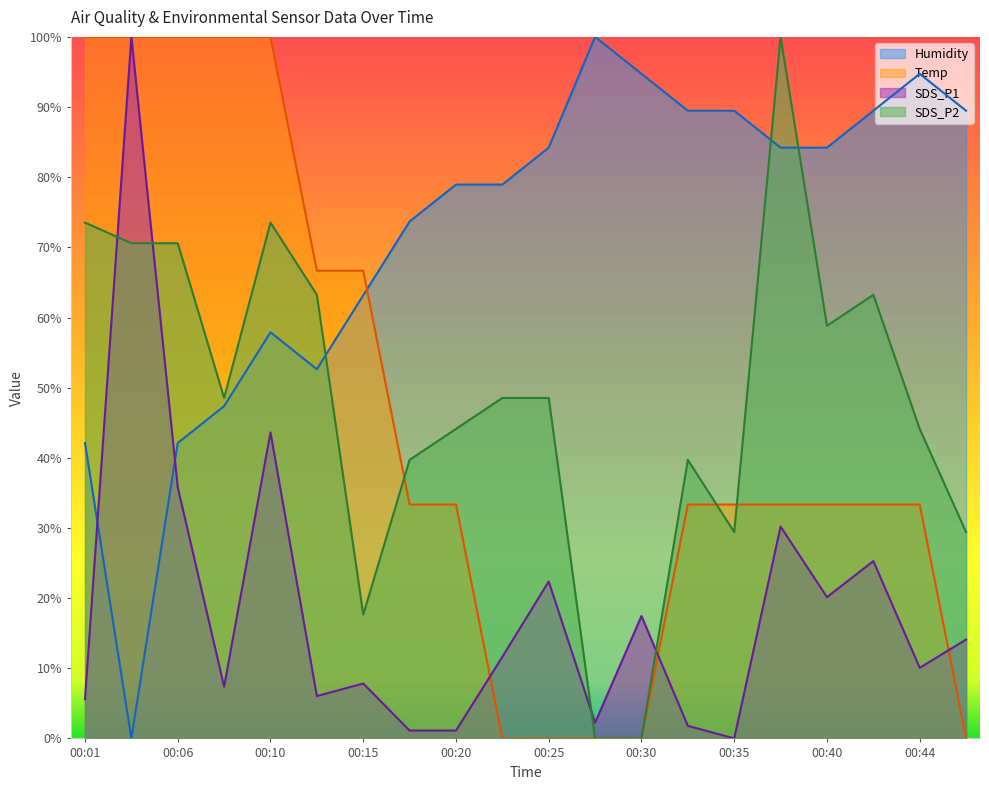

Does the chart display data point markers on the line(s)?

No